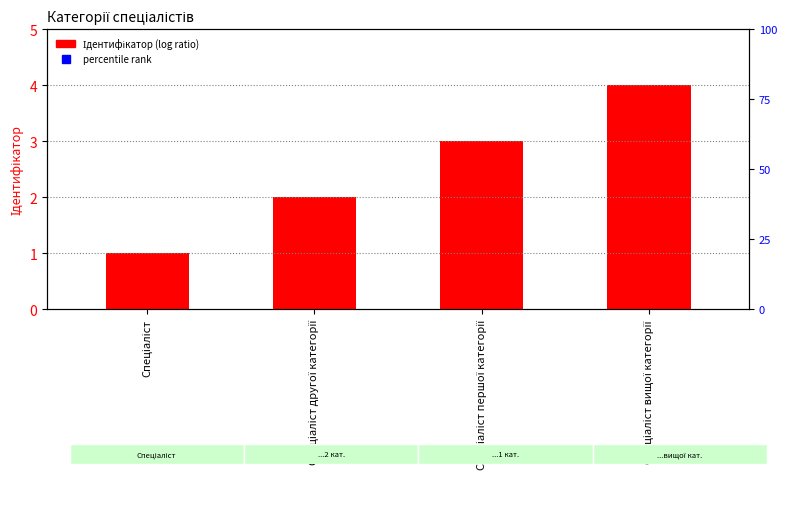

At how many categories does at least one series exceed 7?

4